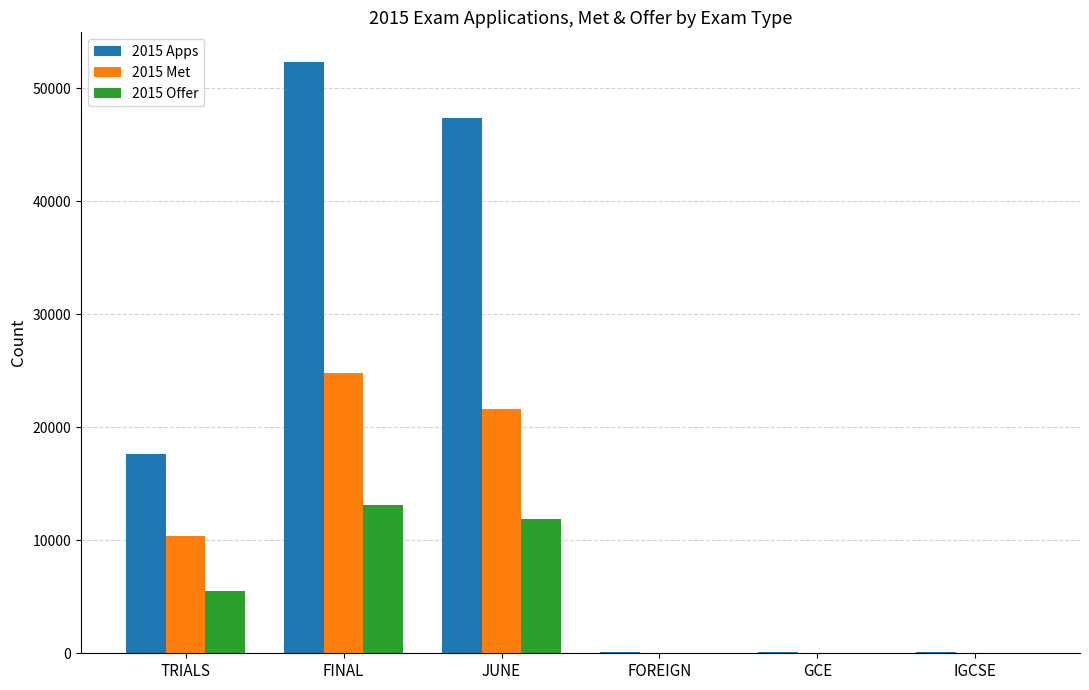

Which category has the highest value in the 2015 Apps series?

FINAL